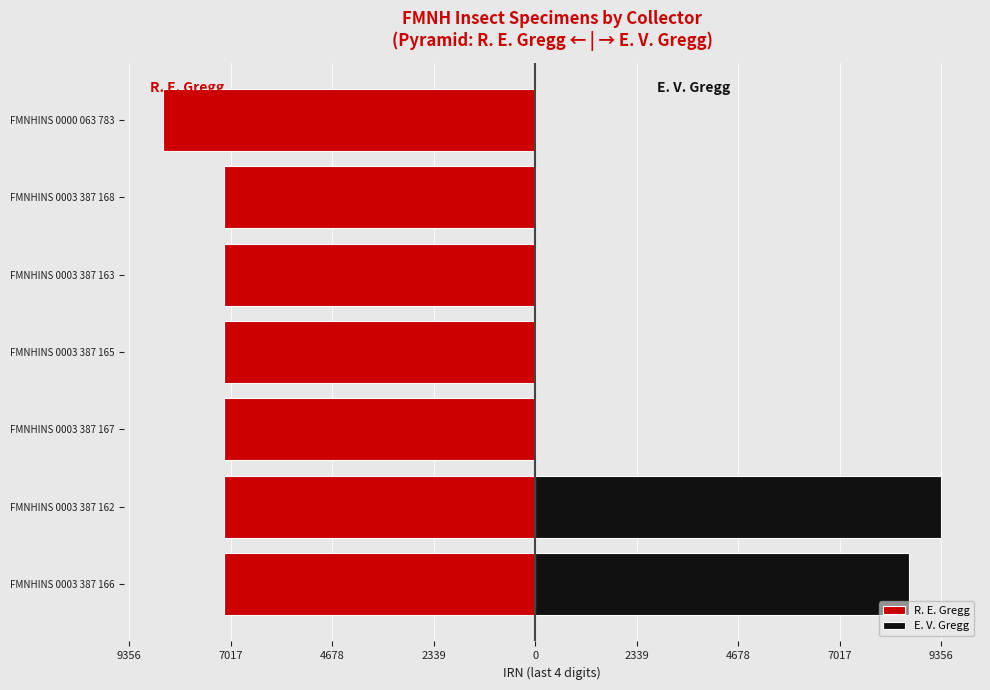

List the series in order of their overall mean, highest first.

E. V. Gregg, R. E. Gregg